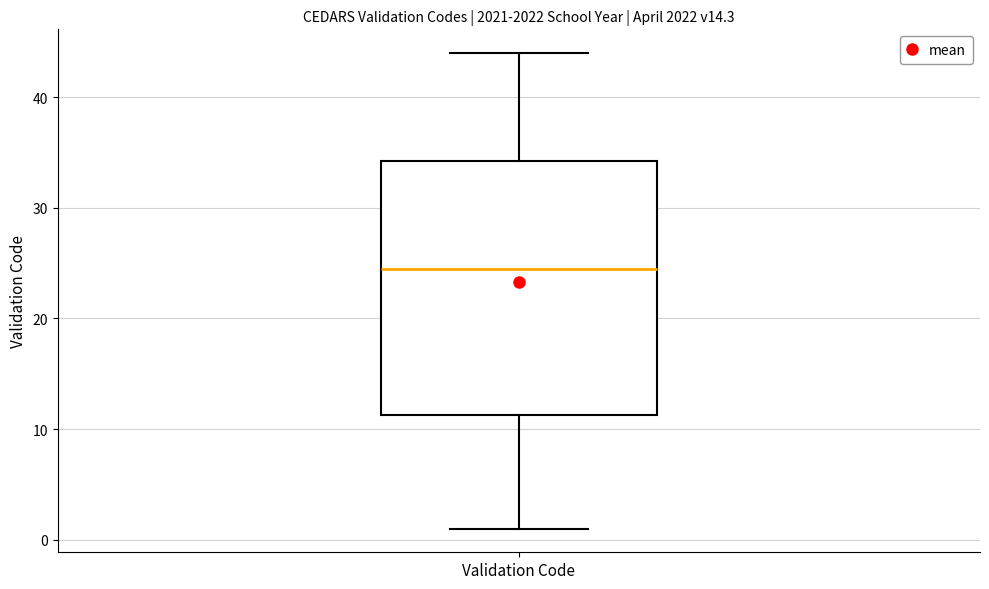

Transcribe this box plot: give where the median line is, the range the box spans, and where the two whiskers end, as read against the y-axis. The values are not printed on the chart, so give them approximately, as read against the axis.

median 25, box 11 to 34, whiskers 1 to 44